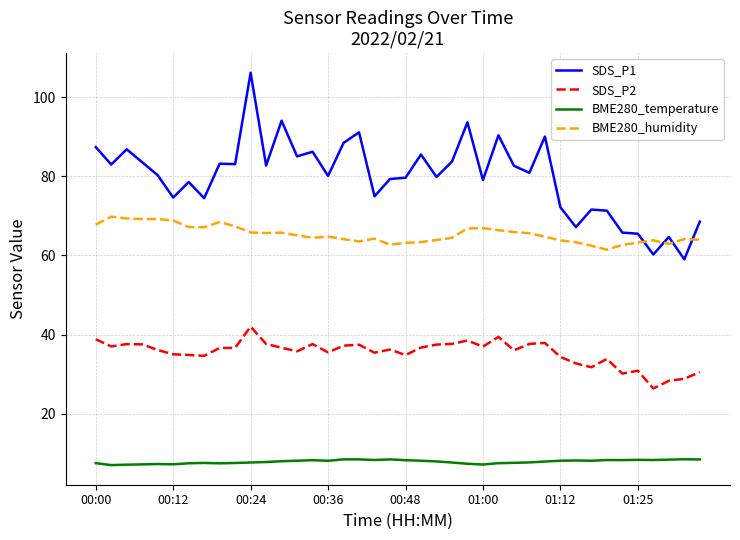

What is the minimum value for SDS_P1?

59.0